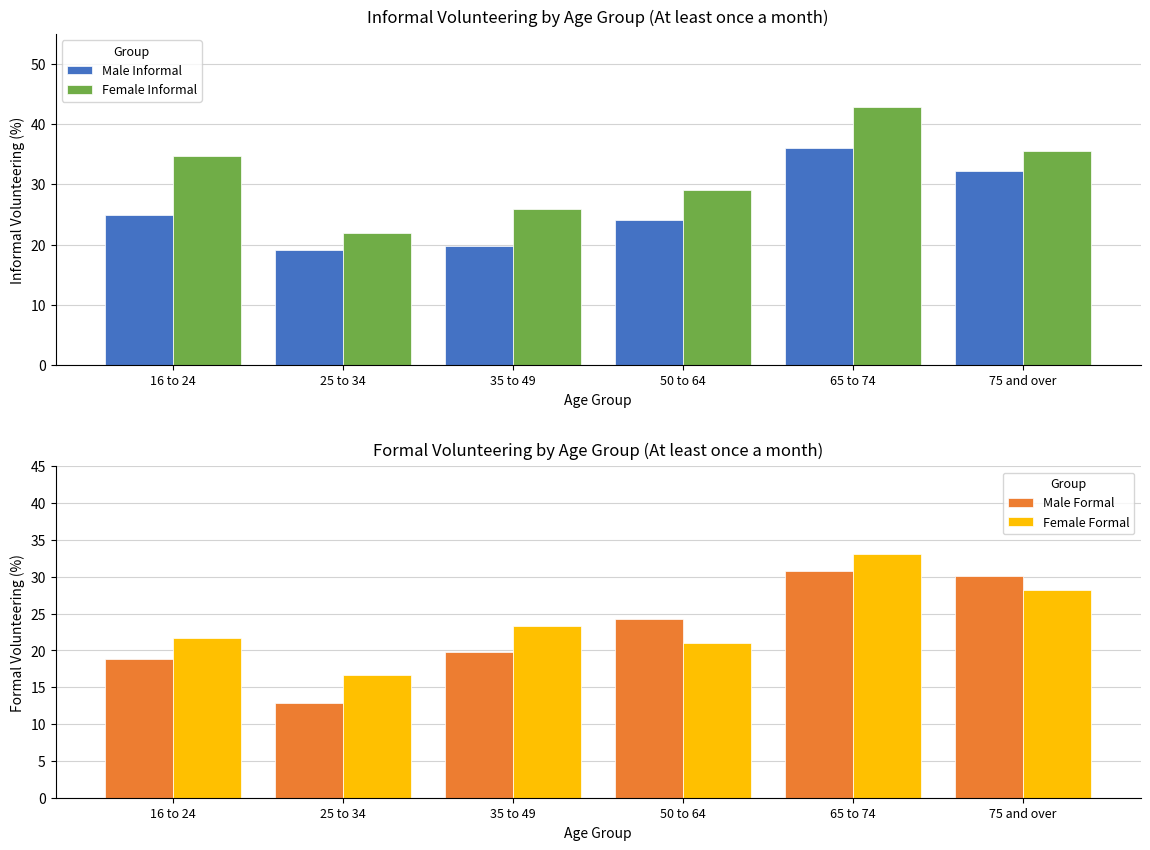

What is the total value across all series at 16 to 24?

100.1